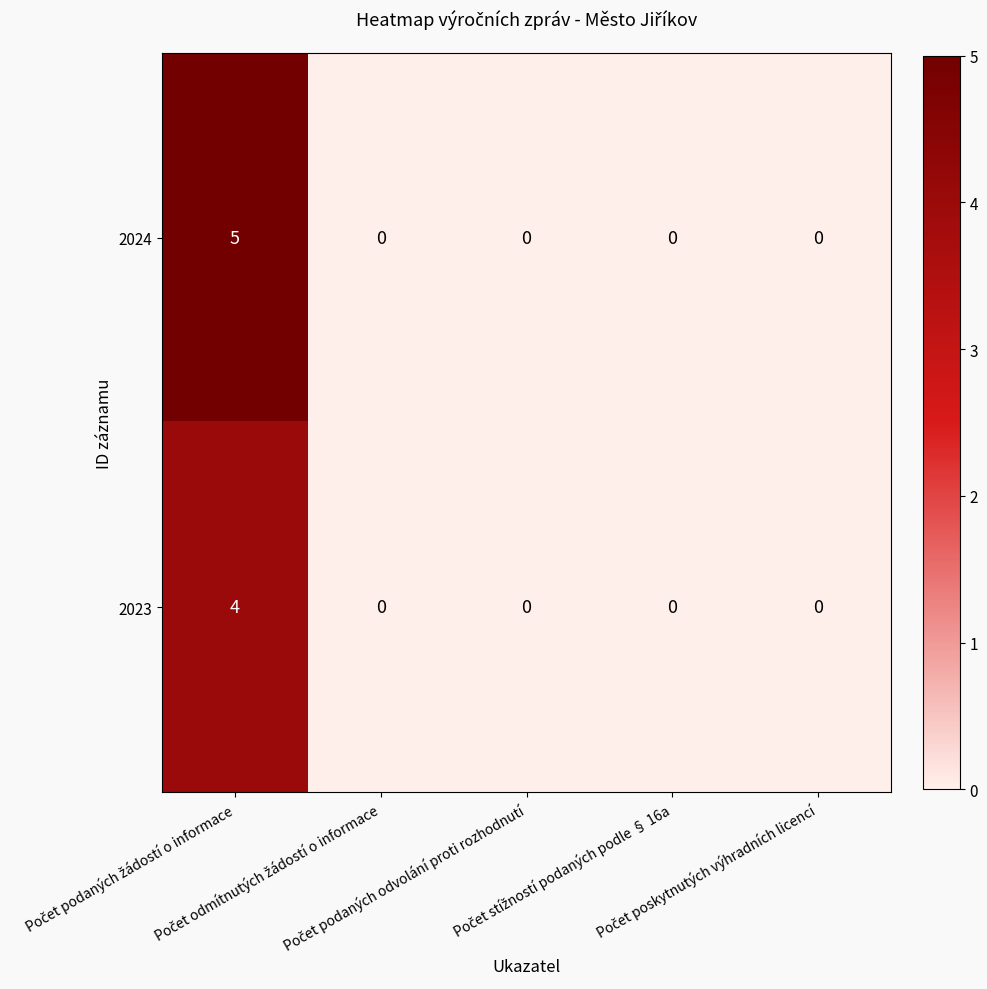

List the series in order of their peak value, lowest first.

2023, 2024